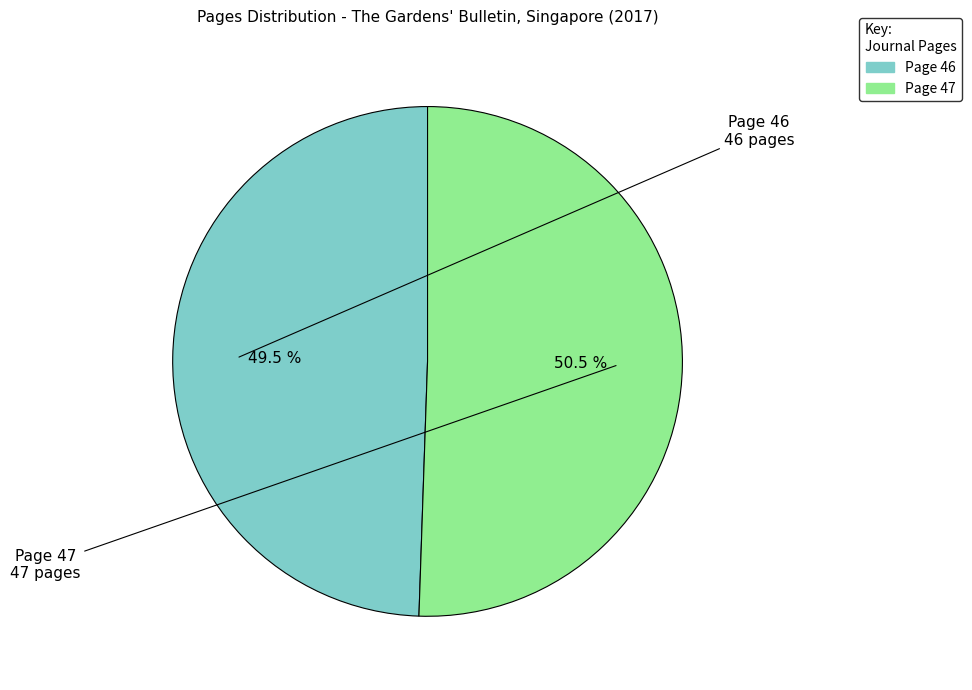

What is the largest slice in the pie chart?

Page 47